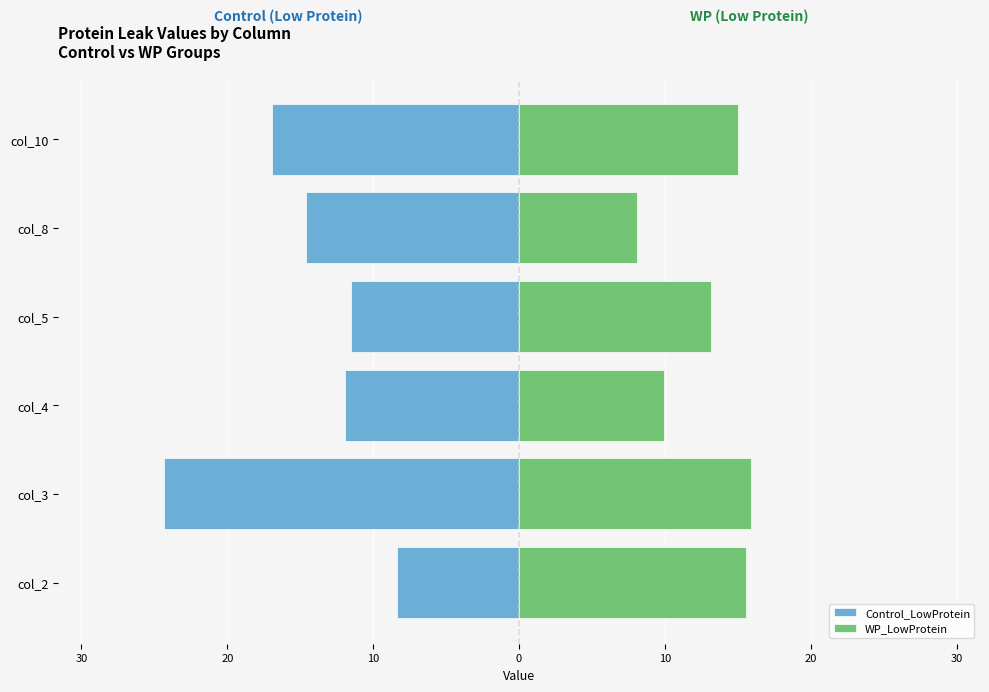

Where is Control_LowProtein nearest to the value -16?

col_10